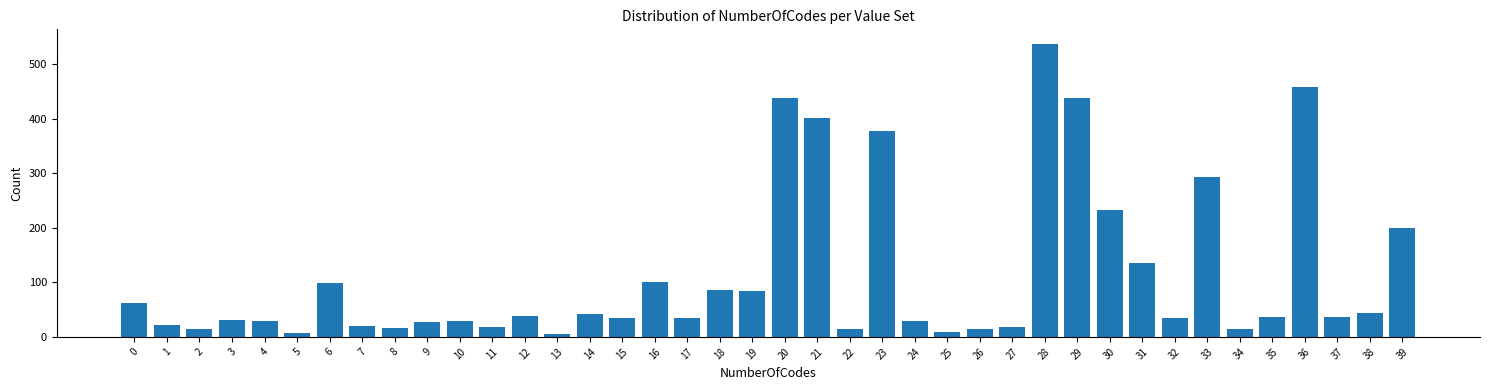

At which label is the value closest to 271?

33